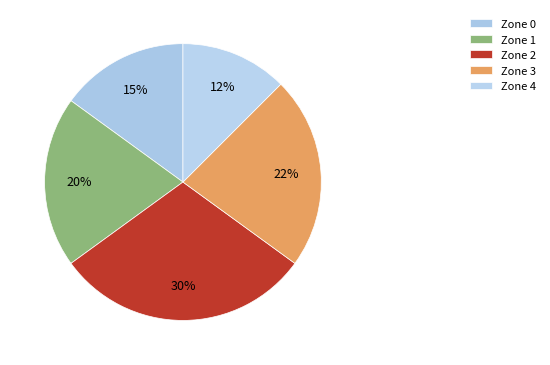

Is Zone 2 the majority of the pie?

No